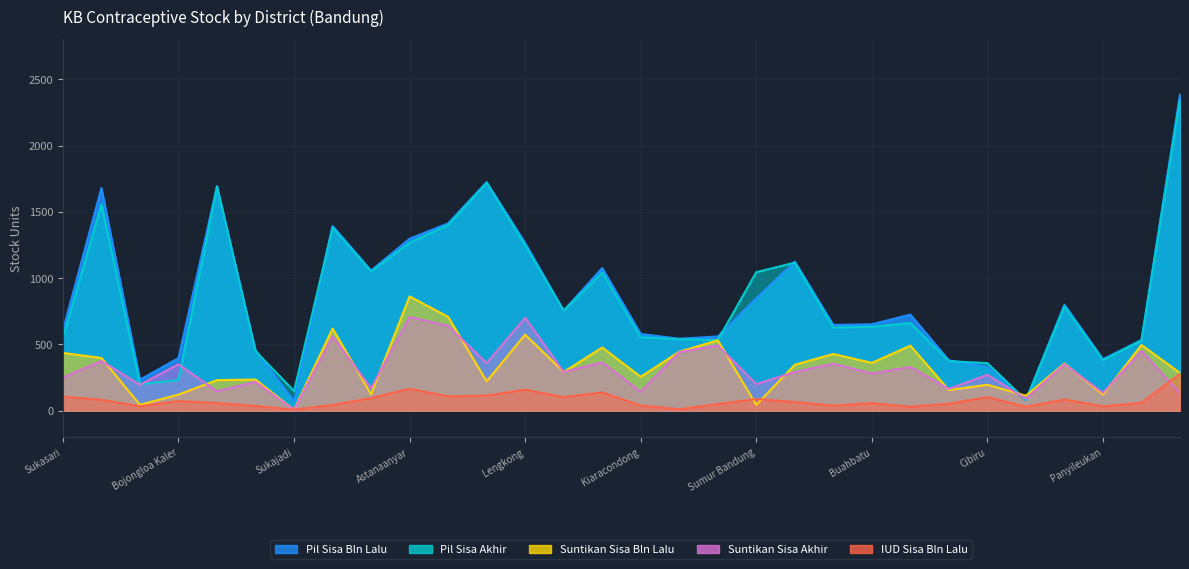

What is the difference between the highest and lowest values at Arcamanik?

327